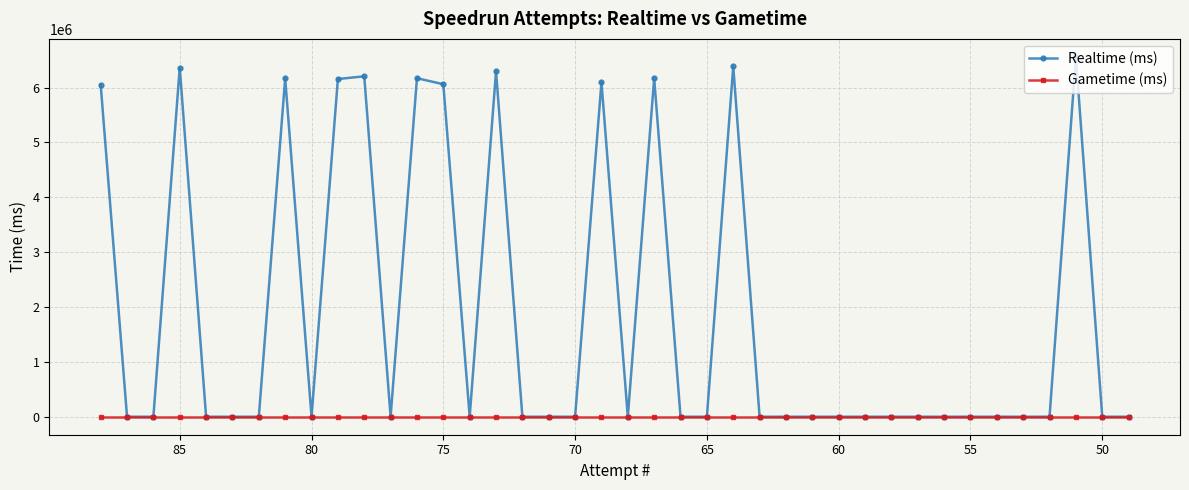

What is the sum of all Realtime (ms) values?

74687543